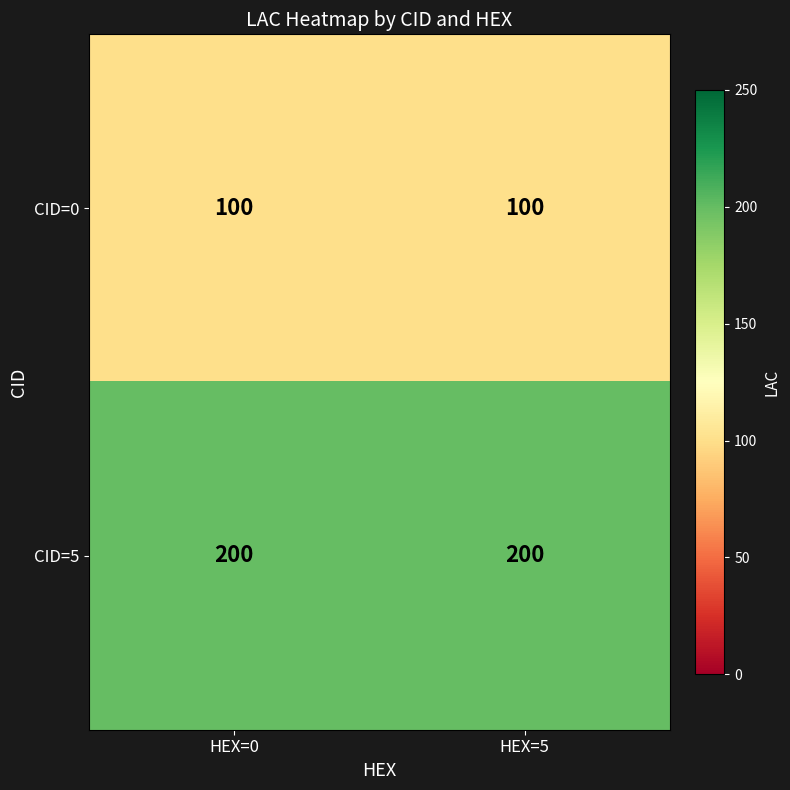

What is the smallest value displayed?

100